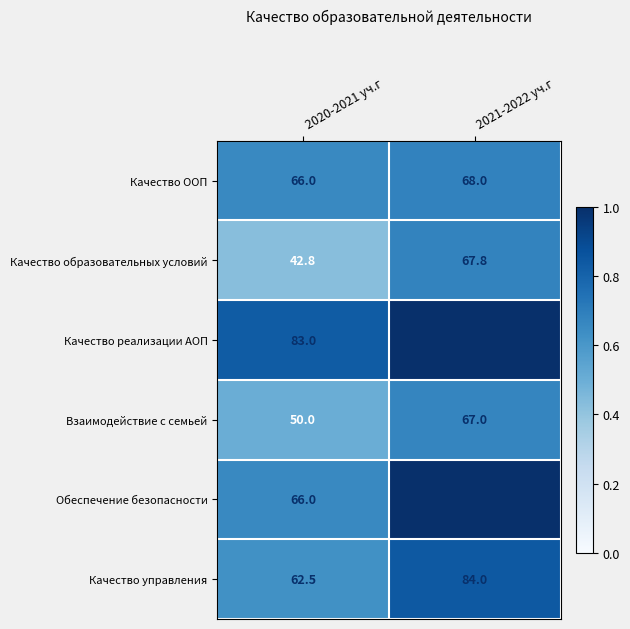

What is the maximum value for Качество ООП?

68.0